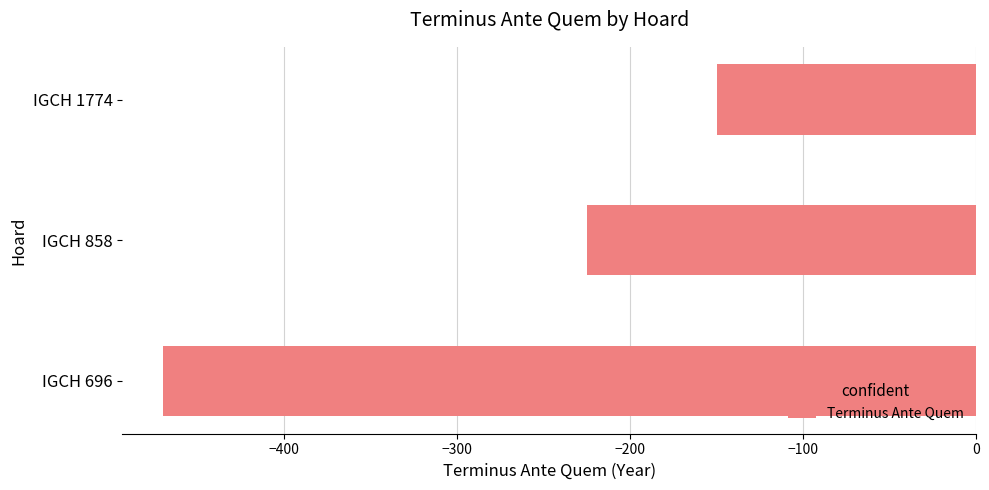

Which has a higher value, IGCH 858 or IGCH 696?

IGCH 858